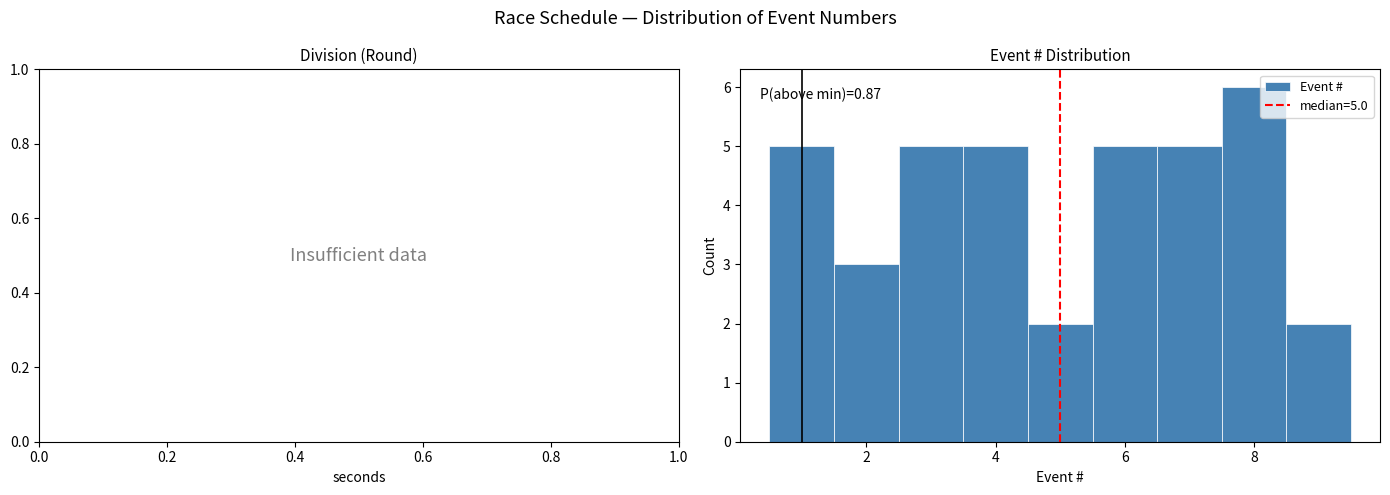

Over which range of the x-axis is the bar tallest?

7.5 to 8.5